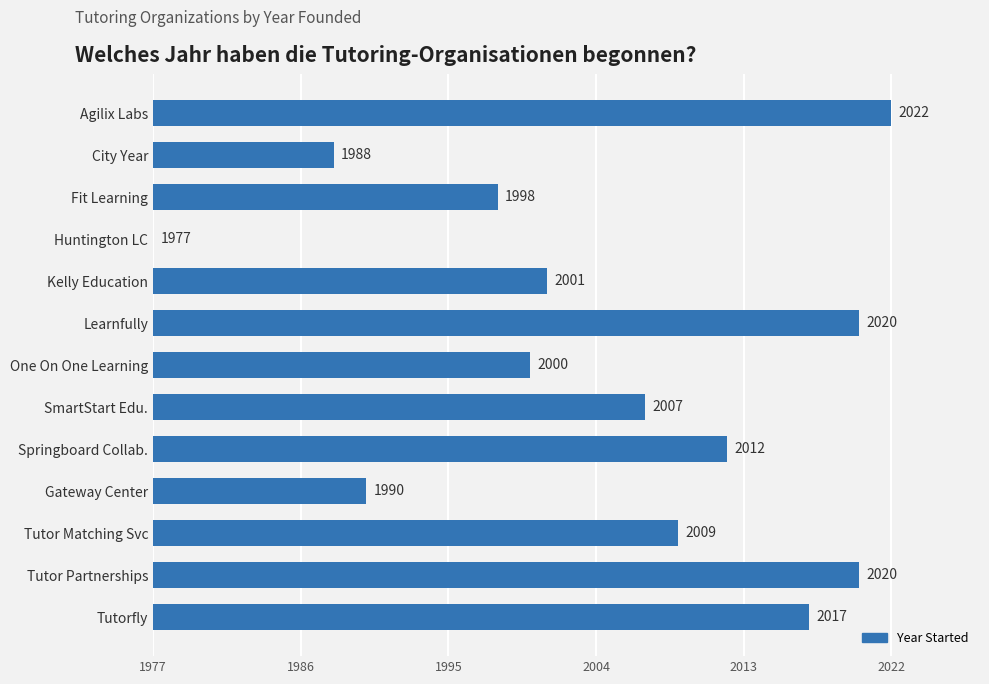

Does the chart contain stacked bars?

No